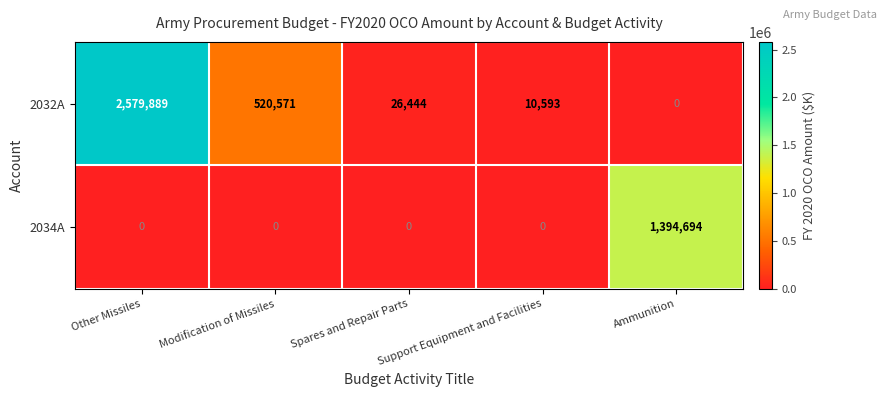

What is the spread (max minus min) of values at Spares and Repair Parts?

26444